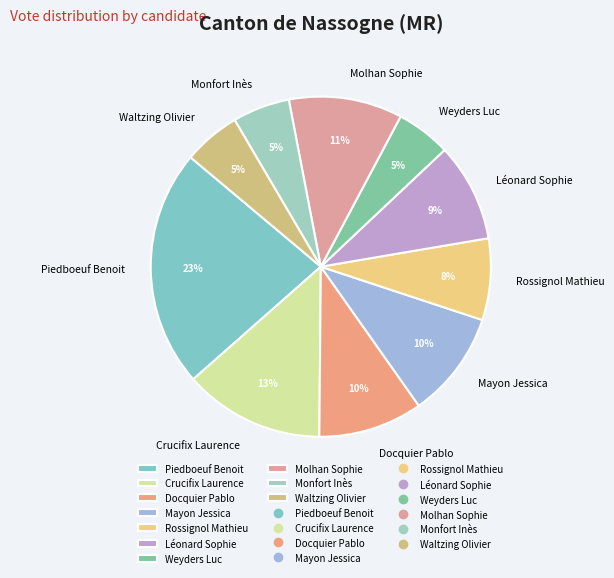

Do Waltzing Olivier and Molhan Sophie together represent more than half of the pie?

No